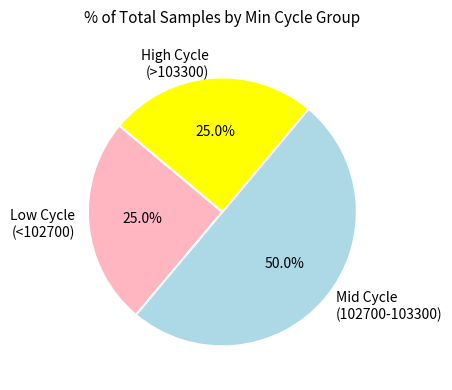

What is the largest slice in the pie chart?

Mid Cycle (102700-103300)